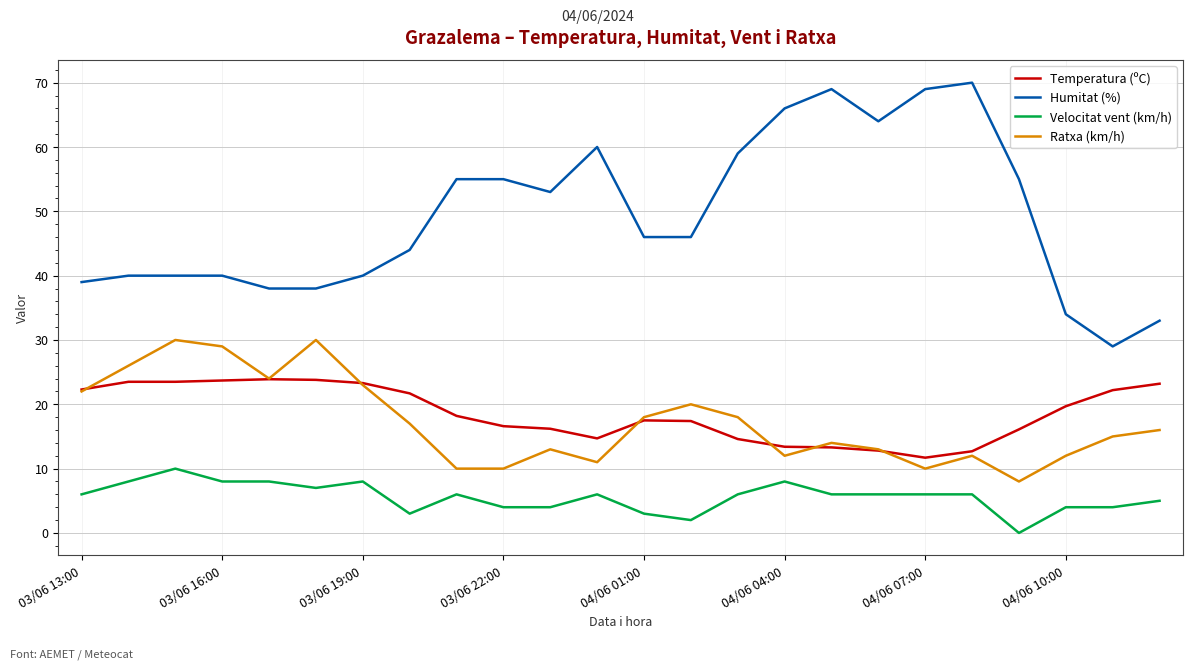

True or false: Ratxa (km/h) and Velocitat vent (km/h) intersect in this chart.

False